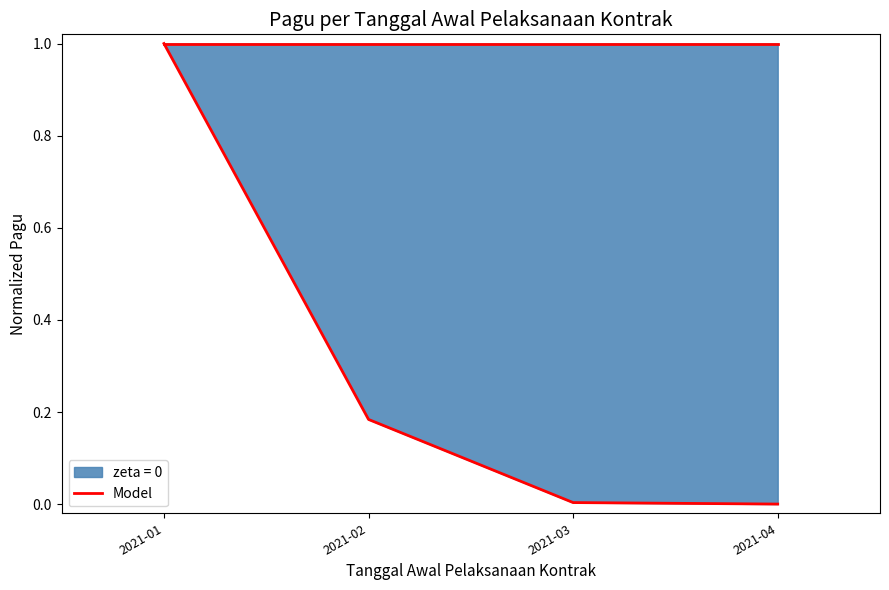

Rank the categories by value from lowest to highest.

2021-04, 2021-03, 2021-02, 2021-01